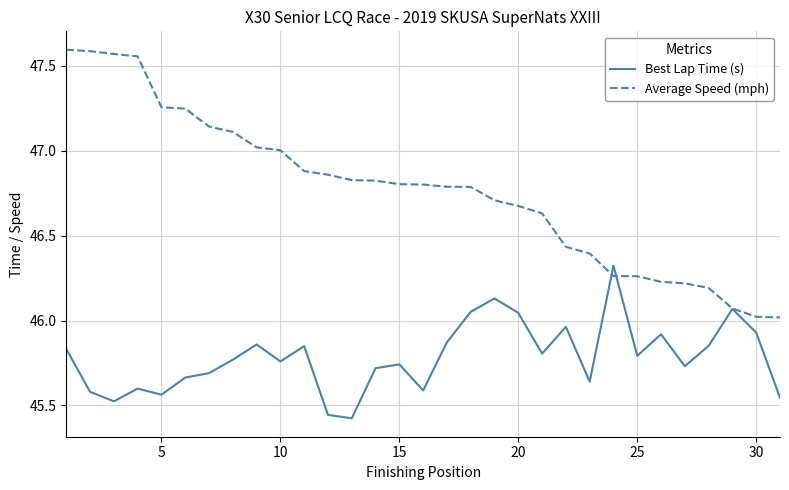

Rank the series by their average value, from highest to lowest.

Average Speed (mph), Best Lap Time (s)